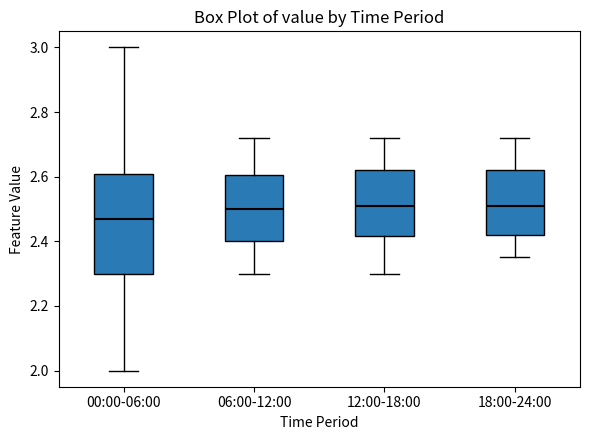

Reading left to right, read every box against the y-axis: the position of its median line, the range the box covers, and the ends of its whiskers. The values are not printed on the chart, so give them approximately, as read against the axis.

00:00-06:00: median 2.48, box 2.30 to 2.60, whiskers 2.00 to 3.00
06:00-12:00: median 2.50, box 2.40 to 2.60, whiskers 2.30 to 2.72
12:00-18:00: median 2.52, box 2.42 to 2.62, whiskers 2.30 to 2.72
18:00-24:00: median 2.52, box 2.42 to 2.62, whiskers 2.36 to 2.72